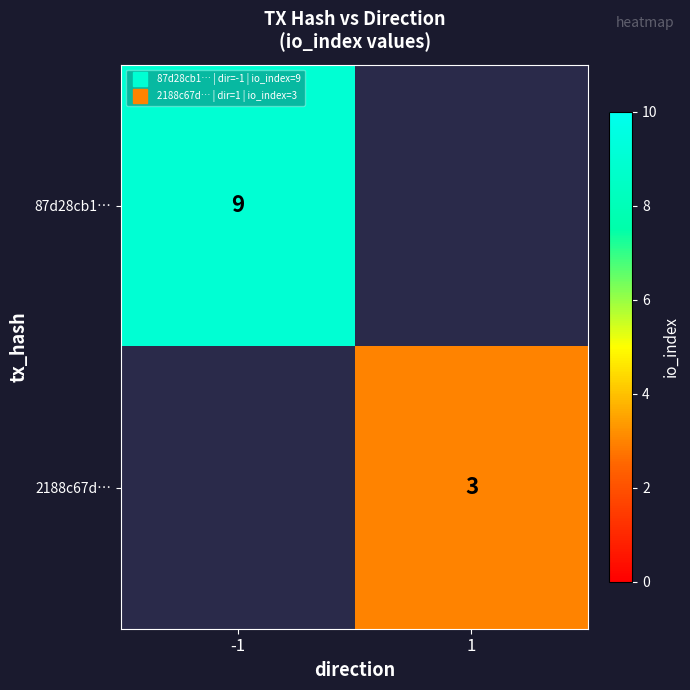

Is it true that 87d28cb1… equals 5.5 at -1?

False